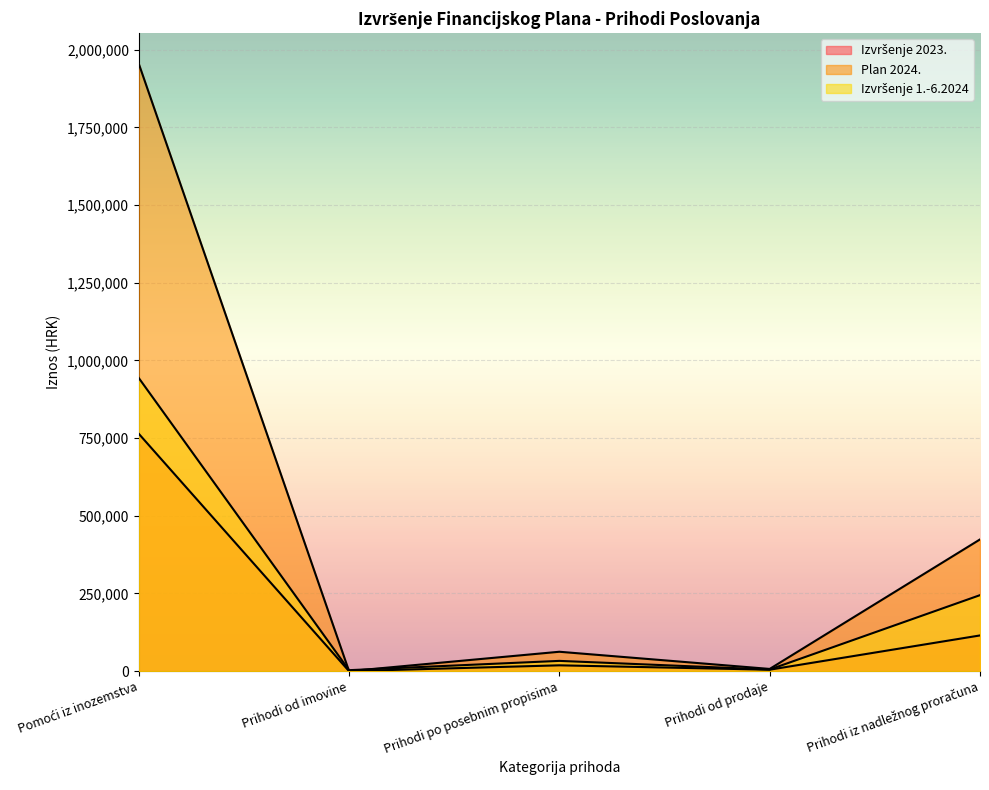

Reading right to left, list all the values displayed in this chart.

Izvršenje 2023.: 115009.9	4726.8	18836.8	55.3	764234.2
Plan 2024.: 424014.8	7200.0	62500.0	100.0	1955568.2
Izvršenje 1.-6.2024: 244686.5	5241.0	33110.2	3215.9	943785.6